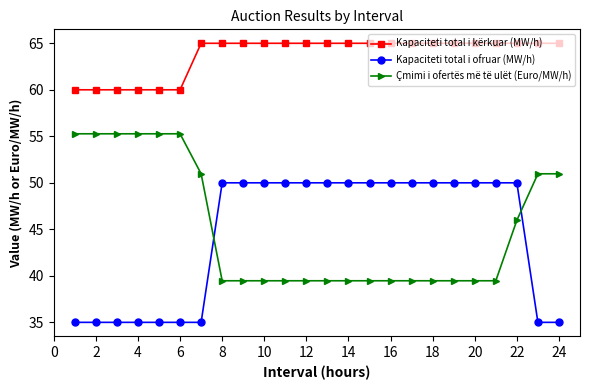

Which series has the widest spread of values?

Çmimi i ofertës më të ulët (Euro/MW/h)